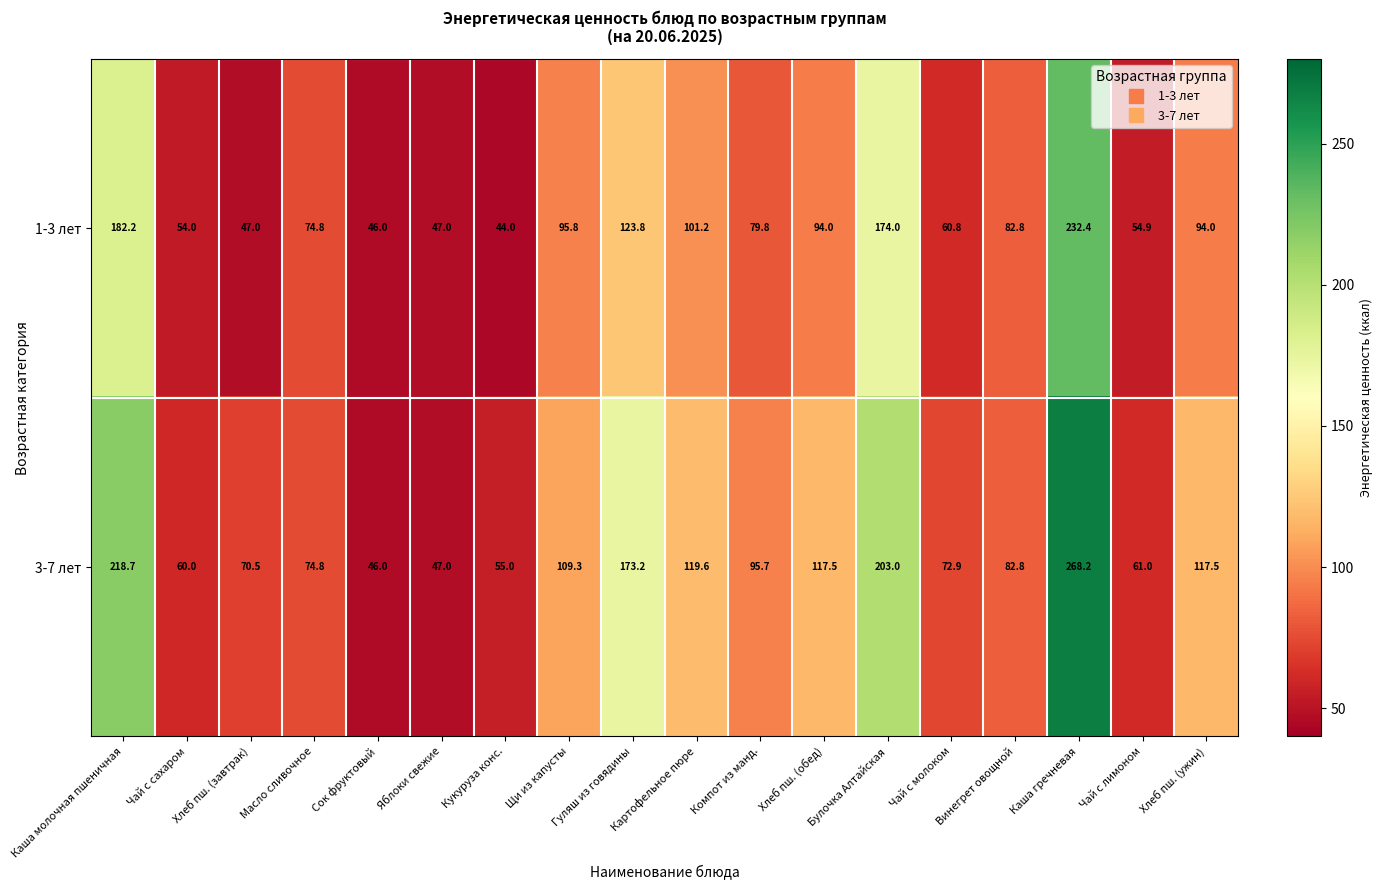

At which category is the sum across all series the highest?

Каша гречневая